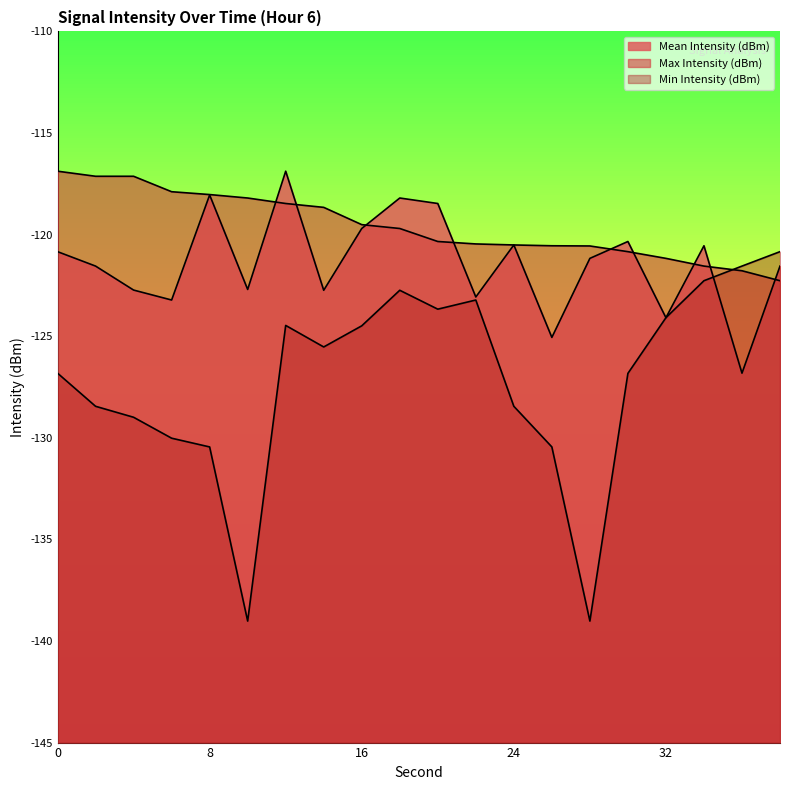

At which category does Mean Intensity (dBm) reach its first local valley?

6